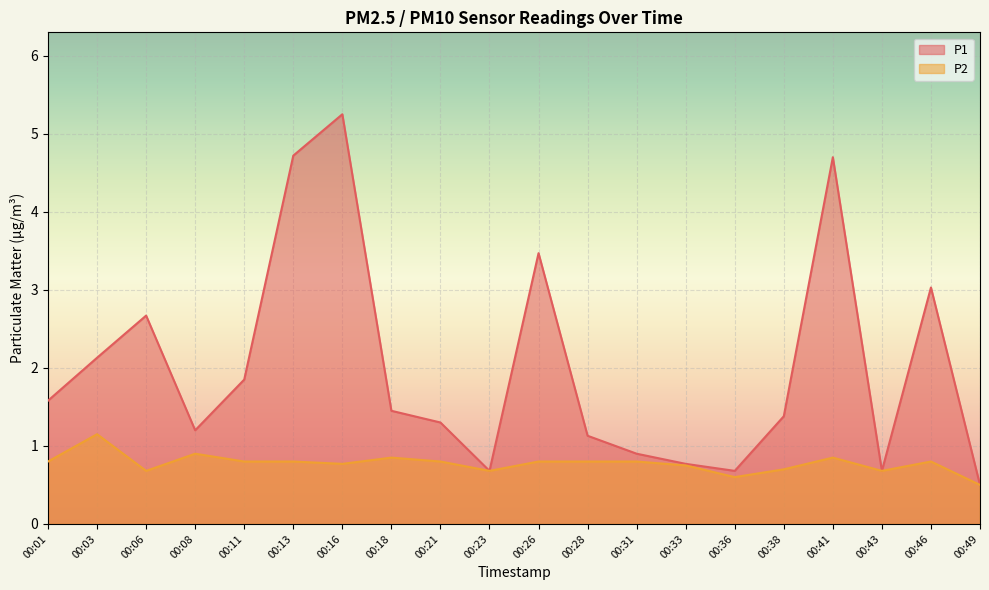

What is the lowest value of the P2 series?

0.5